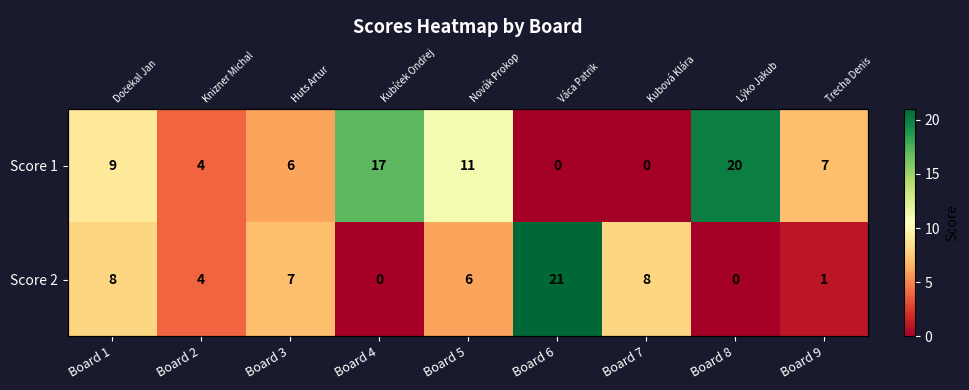

What is the maximum value for Score 1?

20